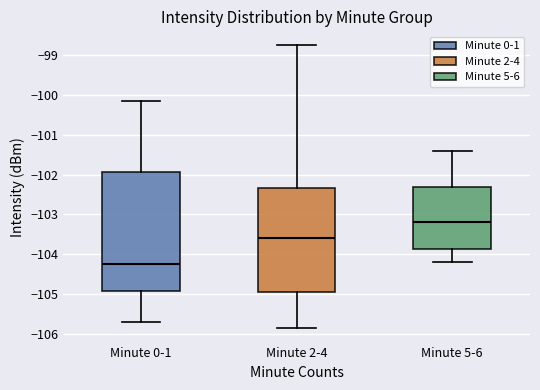

Reading left to right, read every box against the y-axis: the position of its median line, the range the box covers, and the ends of its whiskers. The values are not printed on the chart, so give them approximately, as read against the axis.

Minute 0-1: median -104.2, box -104.9 to -101.9, whiskers -105.7 to -100.1
Minute 2-4: median -103.6, box -105.0 to -102.3, whiskers -105.9 to -98.8
Minute 5-6: median -103.2, box -103.9 to -102.3, whiskers -104.2 to -101.4